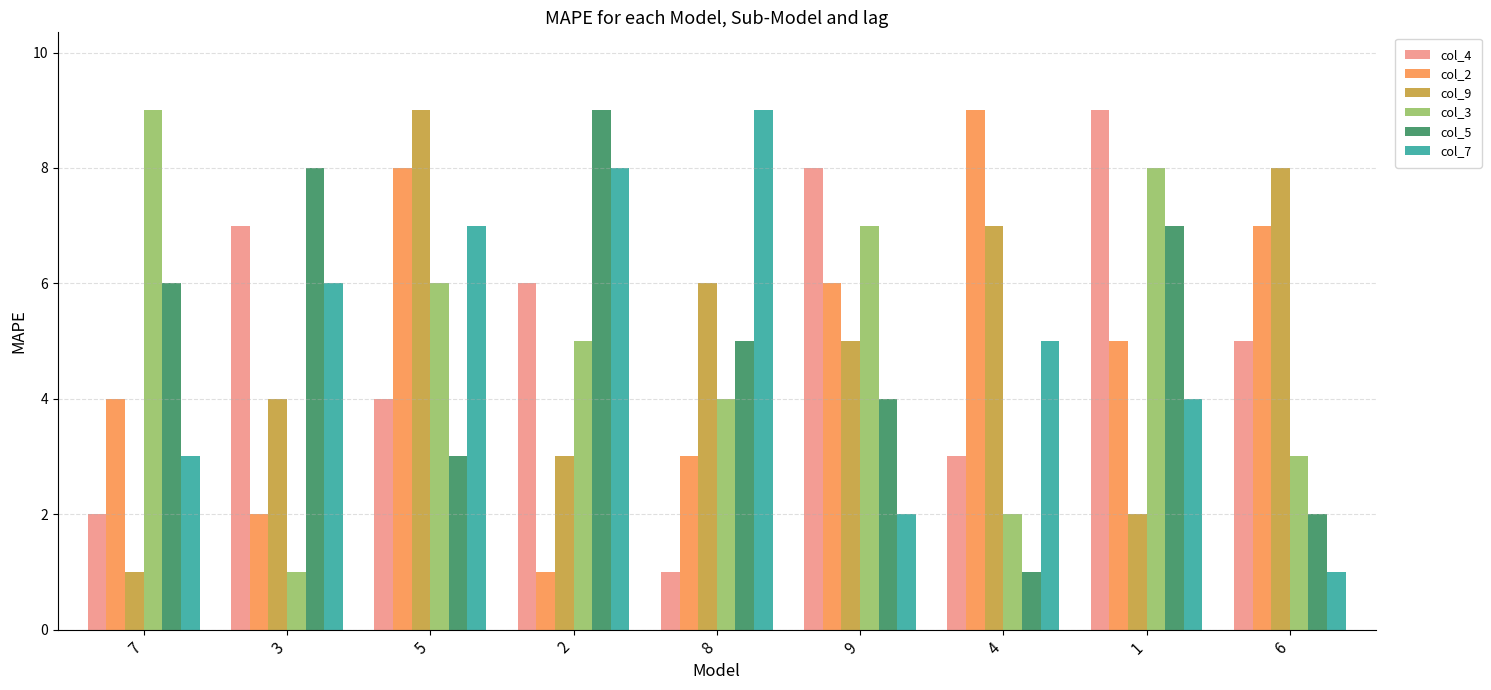

How many distinct data groups are displayed?

6